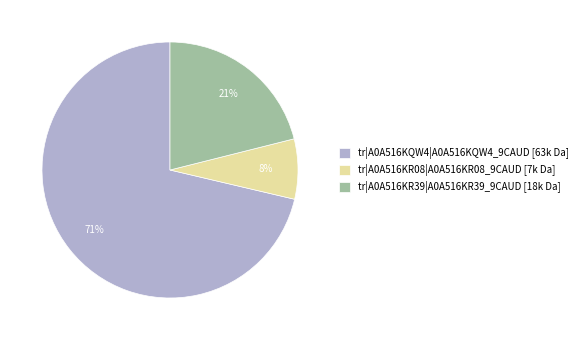

True or false: tr|A0A516KQW4|A0A516KQW4_9CAUD accounts for 60% of the total.

False